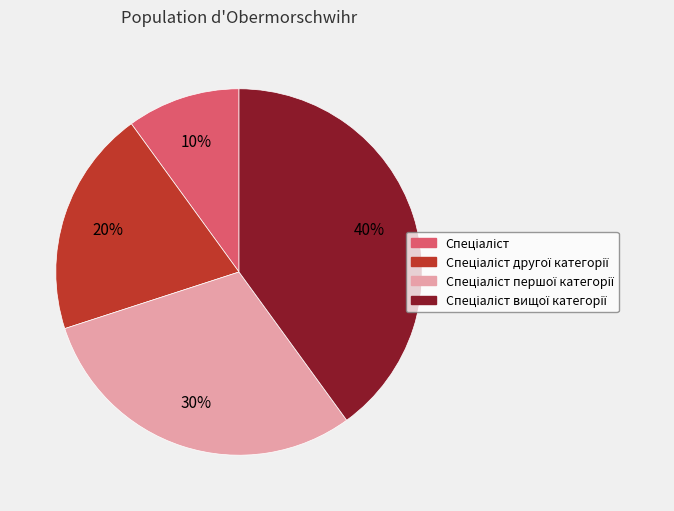

Is there a majority slice in this chart?

No